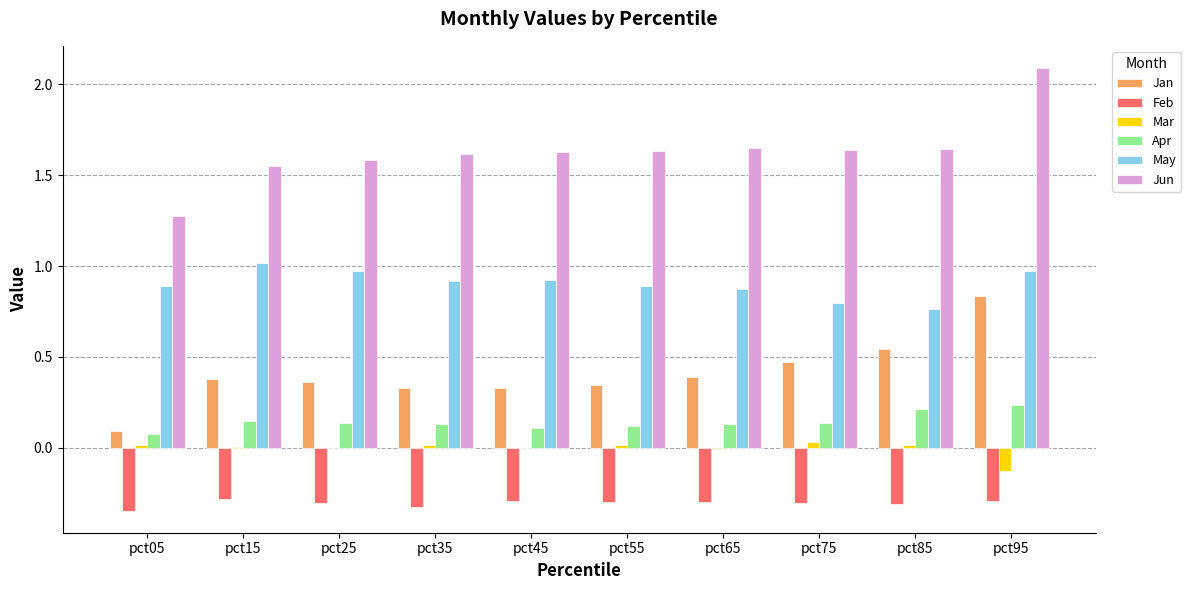

The value of Jun at pct35 is 0.4. True or false?

False